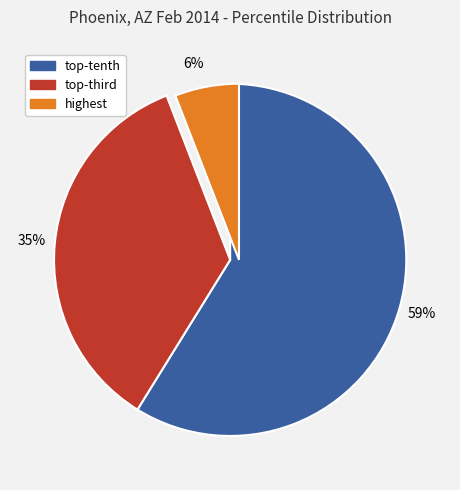

How many segments does this pie chart have?

3